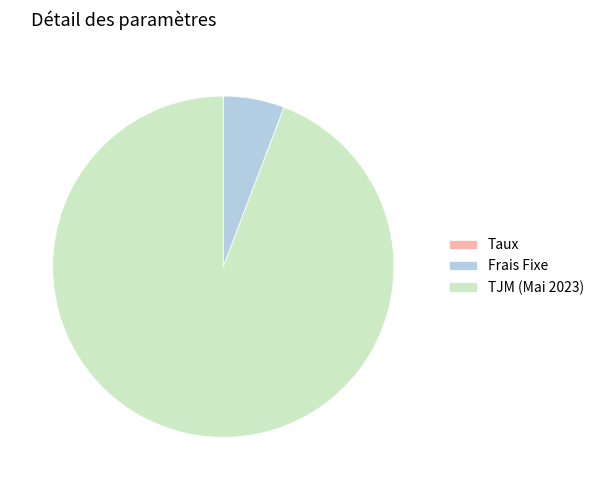

Is it true that TJM (Mai 2023) is 94% of the pie?

True